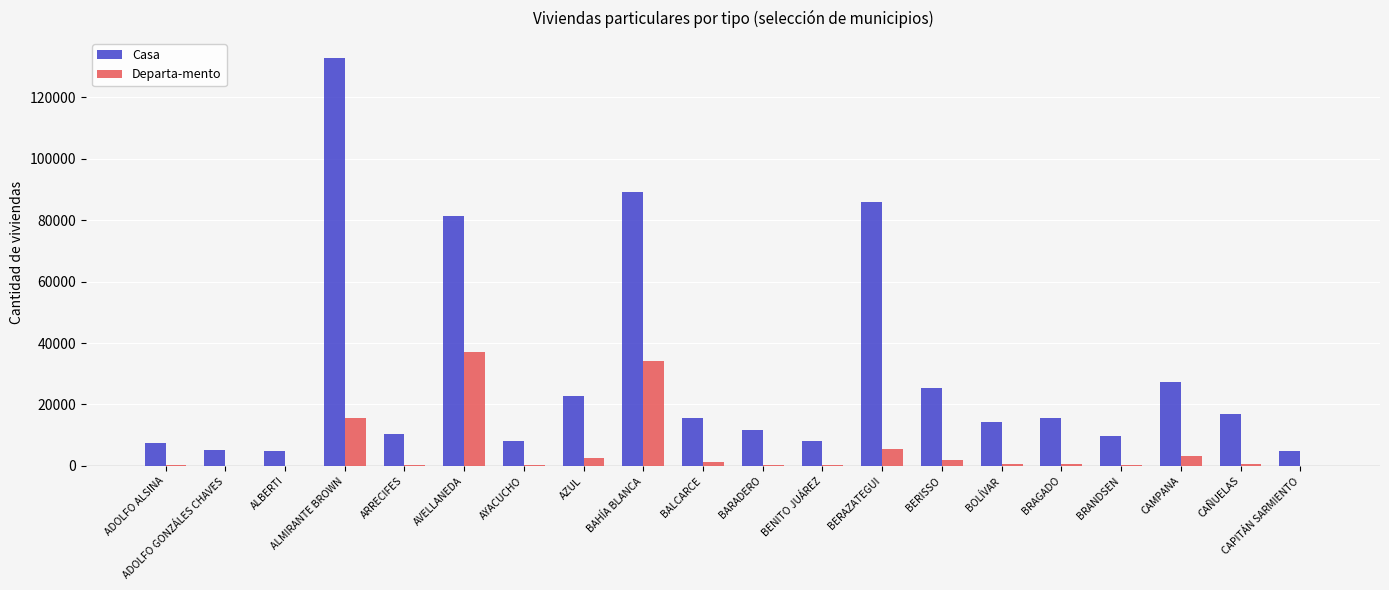

Which series has the largest total across all categories?

Casa